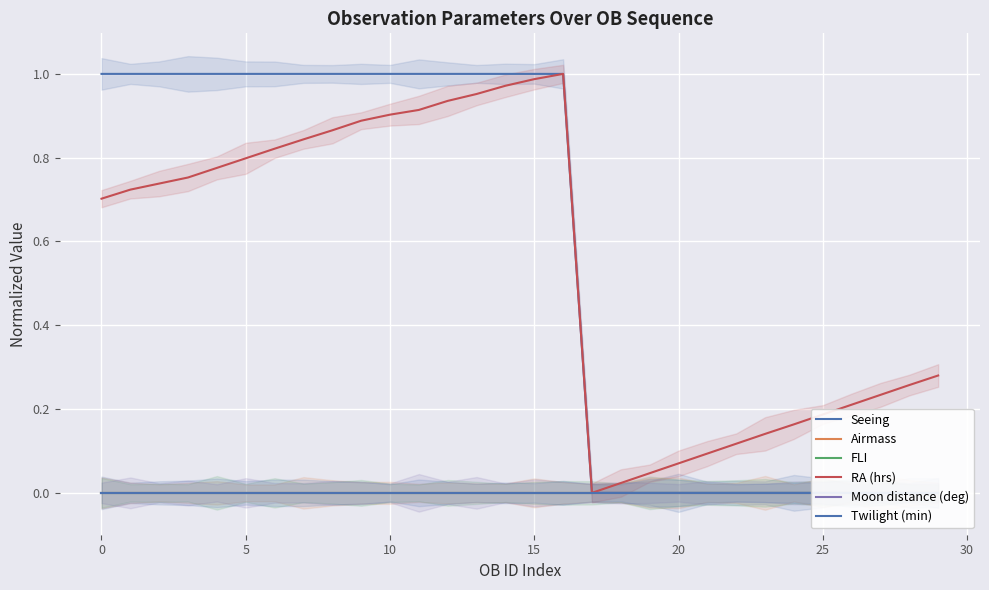

At which category is the sum across all series the highest?

16